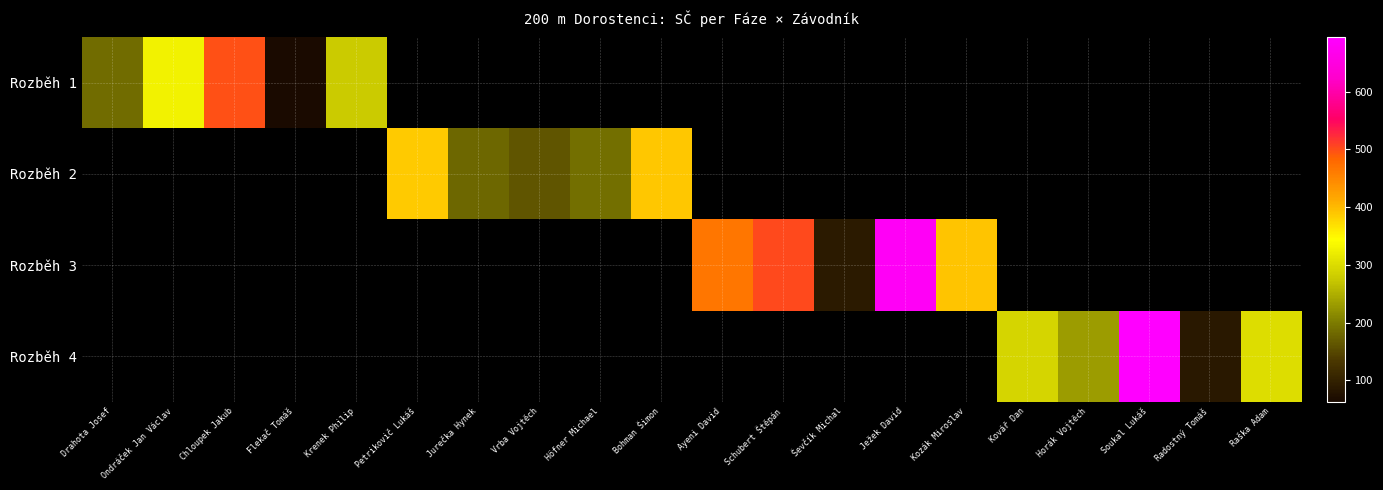

Between Flekač Tomáš and Krenek Philip, which series saw the biggest shift?

Rozběh 1